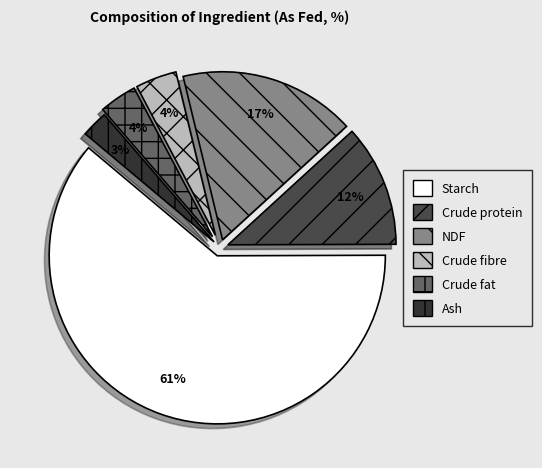

What percentage do Crude protein and Ash together represent?

14.3%